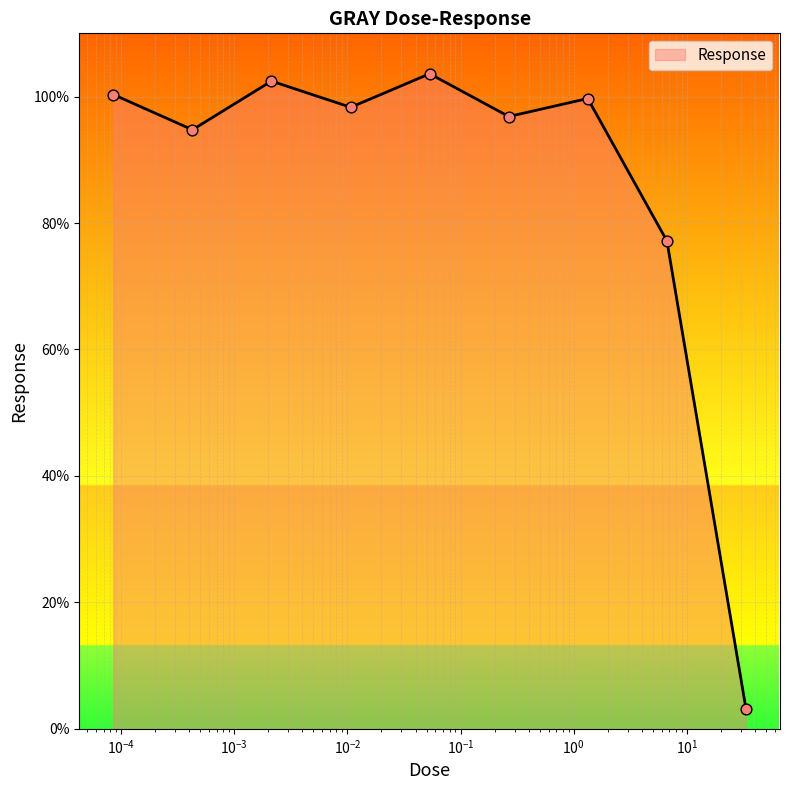

What is the maximum value shown in the chart?

103.6